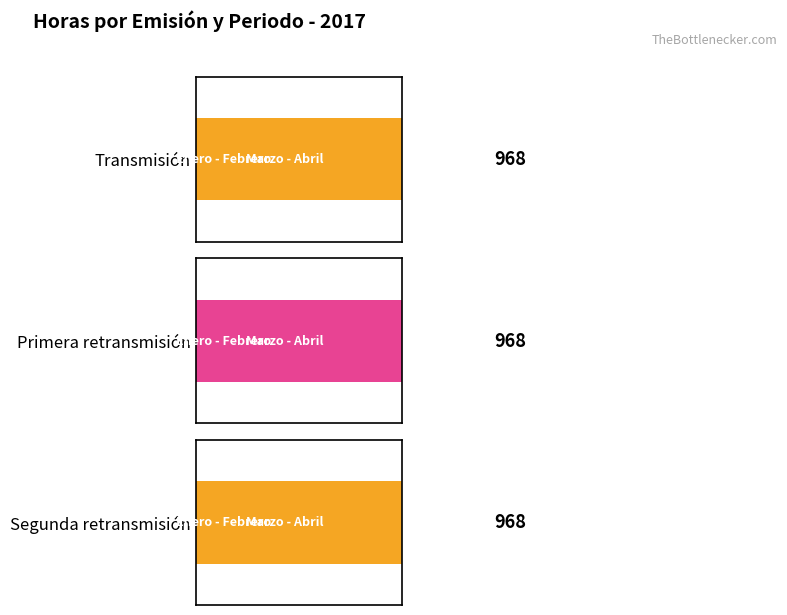

What is the minimum value for Primera retransmisión?

472